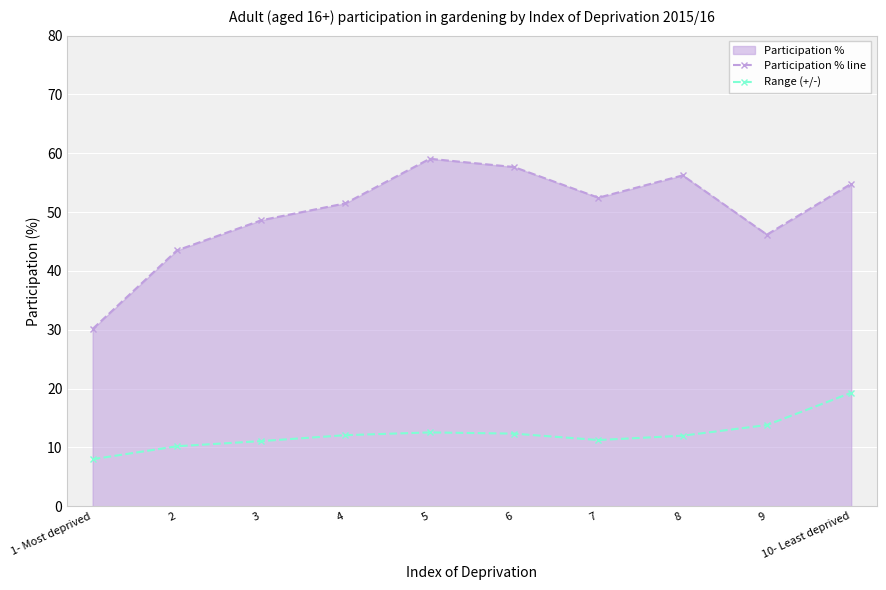

True or false: Participation % line and Range (+/-) intersect in this chart.

False